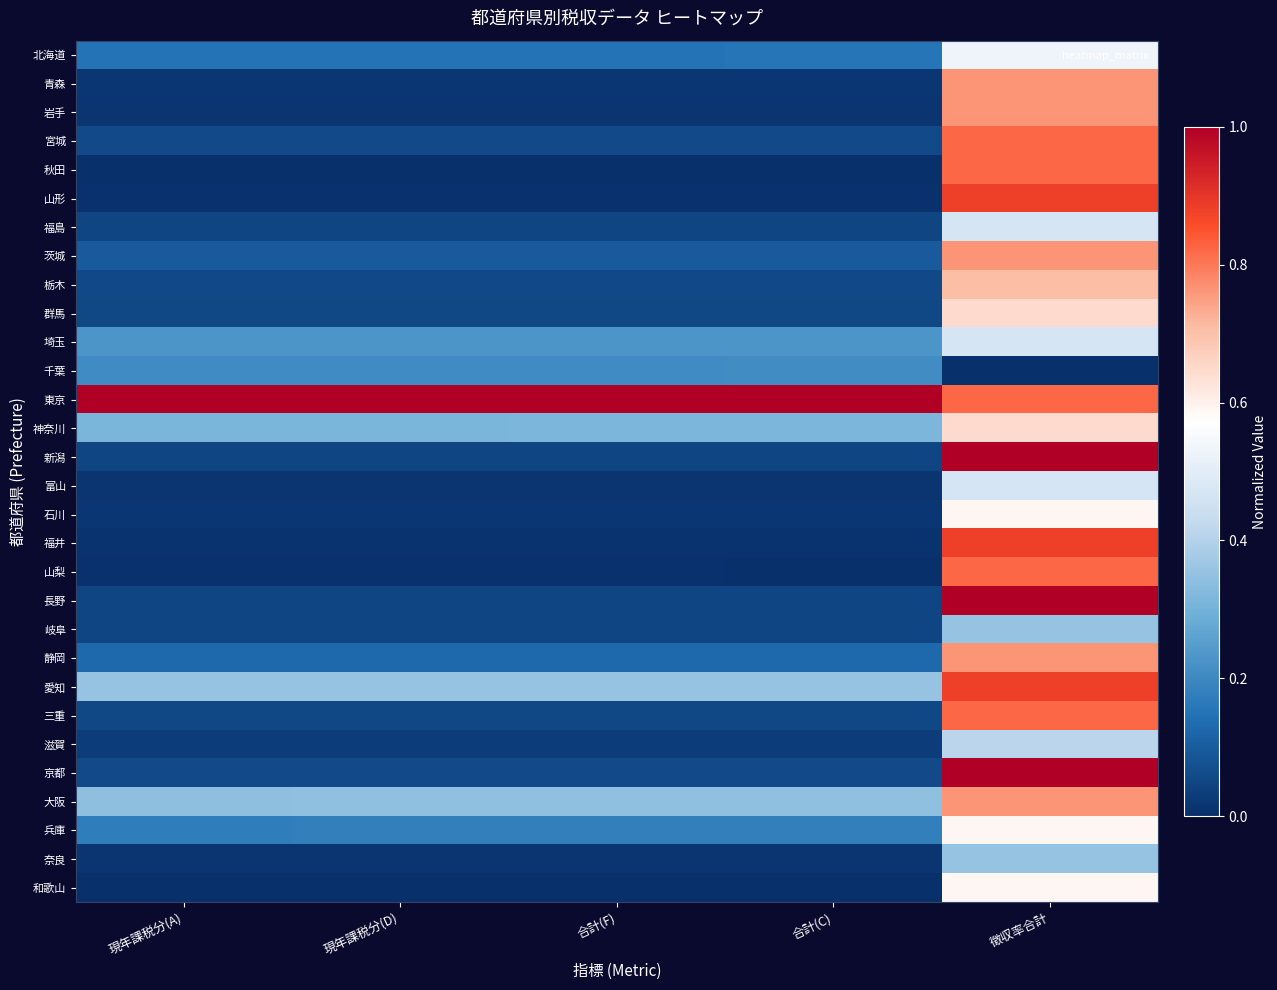

Reading right to left, list all the values displayed in this chart.

北海道: 徴収率合計=0.5	合計(C)=0.2	合計(F)=0.2	現年課税分(D)=0.2	現年課税分(A)=0.2
青森: 徴収率合計=0.8	合計(C)=0.0	合計(F)=0.0	現年課税分(D)=0.0	現年課税分(A)=0.0
岩手: 徴収率合計=0.8	合計(C)=0.0	合計(F)=0.0	現年課税分(D)=0.0	現年課税分(A)=0.0
宮城: 徴収率合計=0.8	合計(C)=0.1	合計(F)=0.1	現年課税分(D)=0.1	現年課税分(A)=0.1
秋田: 徴収率合計=0.8	合計(C)=0.0	合計(F)=0.0	現年課税分(D)=0.0	現年課税分(A)=0.0
山形: 徴収率合計=0.9	合計(C)=0.0	合計(F)=0.0	現年課税分(D)=0.0	現年課税分(A)=0.0
福島: 徴収率合計=0.5	合計(C)=0.1	合計(F)=0.0	現年課税分(D)=0.0	現年課税分(A)=0.0
茨城: 徴収率合計=0.8	合計(C)=0.1	合計(F)=0.1	現年課税分(D)=0.1	現年課税分(A)=0.1
栃木: 徴収率合計=0.7	合計(C)=0.1	合計(F)=0.1	現年課税分(D)=0.1	現年課税分(A)=0.1
群馬: 徴収率合計=0.6	合計(C)=0.1	合計(F)=0.1	現年課税分(D)=0.1	現年課税分(A)=0.1
埼玉: 徴収率合計=0.5	合計(C)=0.2	合計(F)=0.2	現年課税分(D)=0.2	現年課税分(A)=0.2
千葉: 徴収率合計=0.0	合計(C)=0.2	合計(F)=0.2	現年課税分(D)=0.2	現年課税分(A)=0.2
東京: 徴収率合計=0.8	合計(C)=1.0	合計(F)=1.0	現年課税分(D)=1.0	現年課税分(A)=1.0
神奈川: 徴収率合計=0.6	合計(C)=0.3	合計(F)=0.3	現年課税分(D)=0.3	現年課税分(A)=0.3
新潟: 徴収率合計=1.0	合計(C)=0.0	合計(F)=0.1	現年課税分(D)=0.1	現年課税分(A)=0.1
富山: 徴収率合計=0.5	合計(C)=0.0	合計(F)=0.0	現年課税分(D)=0.0	現年課税分(A)=0.0
石川: 徴収率合計=0.6	合計(C)=0.0	合計(F)=0.0	現年課税分(D)=0.0	現年課税分(A)=0.0
福井: 徴収率合計=0.9	合計(C)=0.0	合計(F)=0.0	現年課税分(D)=0.0	現年課税分(A)=0.0
山梨: 徴収率合計=0.8	合計(C)=0.0	合計(F)=0.0	現年課税分(D)=0.0	現年課税分(A)=0.0
長野: 徴収率合計=1.0	合計(C)=0.0	合計(F)=0.0	現年課税分(D)=0.0	現年課税分(A)=0.0
岐阜: 徴収率合計=0.4	合計(C)=0.0	合計(F)=0.0	現年課税分(D)=0.0	現年課税分(A)=0.0
静岡: 徴収率合計=0.8	合計(C)=0.1	合計(F)=0.1	現年課税分(D)=0.1	現年課税分(A)=0.1
愛知: 徴収率合計=0.9	合計(C)=0.4	合計(F)=0.4	現年課税分(D)=0.4	現年課税分(A)=0.4
三重: 徴収率合計=0.8	合計(C)=0.1	合計(F)=0.1	現年課税分(D)=0.1	現年課税分(A)=0.1
滋賀: 徴収率合計=0.4	合計(C)=0.0	合計(F)=0.0	現年課税分(D)=0.0	現年課税分(A)=0.0
京都: 徴収率合計=1.0	合計(C)=0.1	合計(F)=0.1	現年課税分(D)=0.1	現年課税分(A)=0.1
大阪: 徴収率合計=0.8	合計(C)=0.3	合計(F)=0.3	現年課税分(D)=0.3	現年課税分(A)=0.3
兵庫: 徴収率合計=0.6	合計(C)=0.2	合計(F)=0.2	現年課税分(D)=0.2	現年課税分(A)=0.2
奈良: 徴収率合計=0.4	合計(C)=0.0	合計(F)=0.0	現年課税分(D)=0.0	現年課税分(A)=0.0
和歌山: 徴収率合計=0.6	合計(C)=0.0	合計(F)=0.0	現年課税分(D)=0.0	現年課税分(A)=0.0